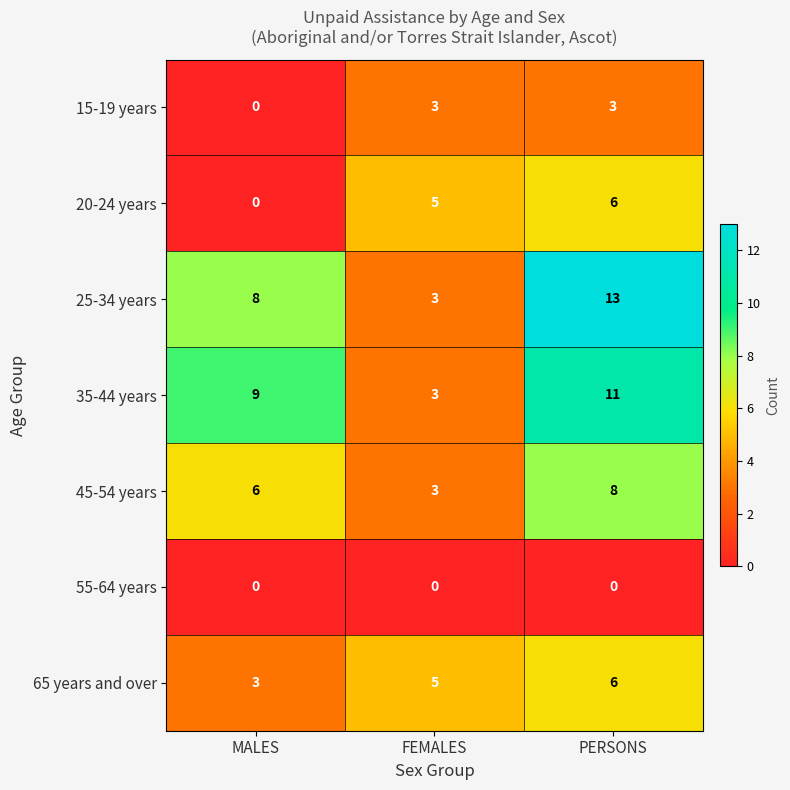

List the labels in order of 25-34 years value, largest first.

PERSONS, MALES, FEMALES